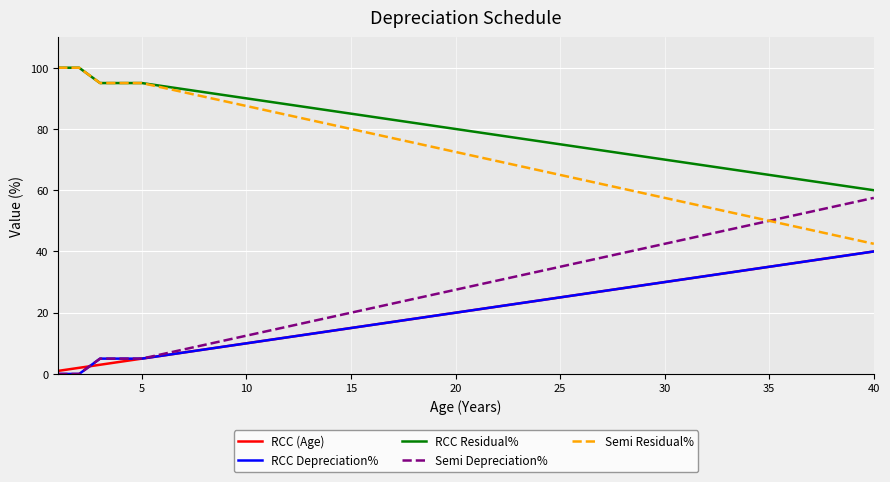

How many series are shown in this chart?

5